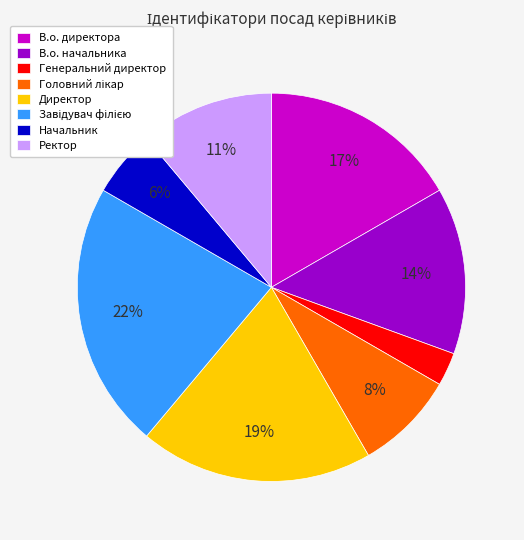

Which has a higher value, Ректор or В.о. директора?

В.о. директора